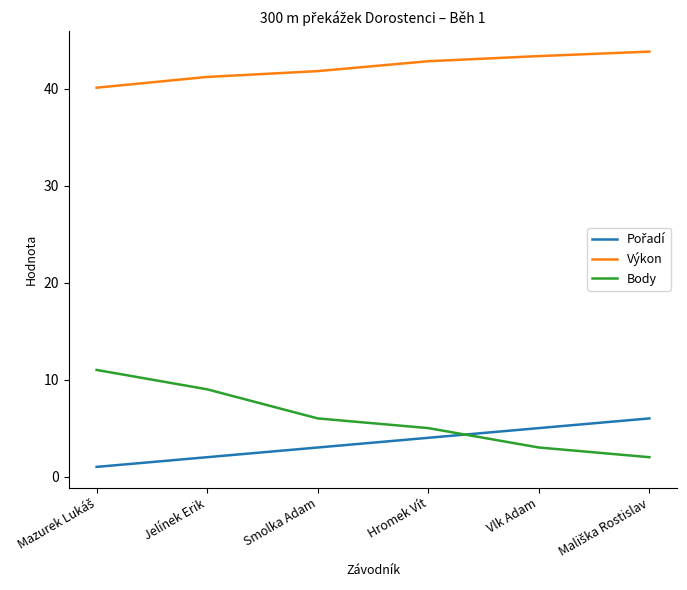

Does the chart have visible grid lines?

No